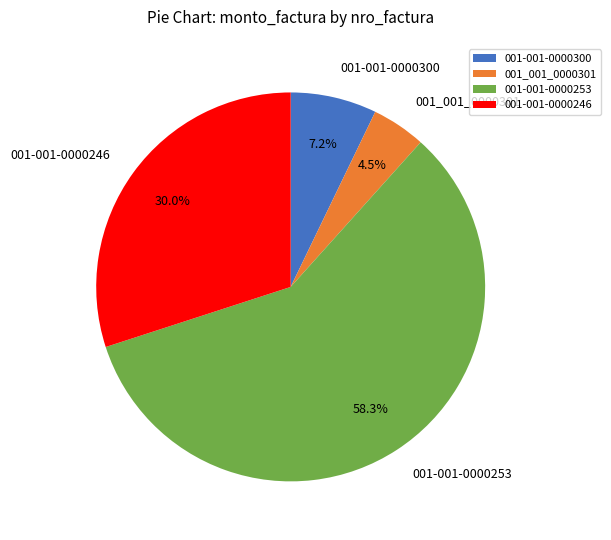

Does any single category account for the majority?

Yes